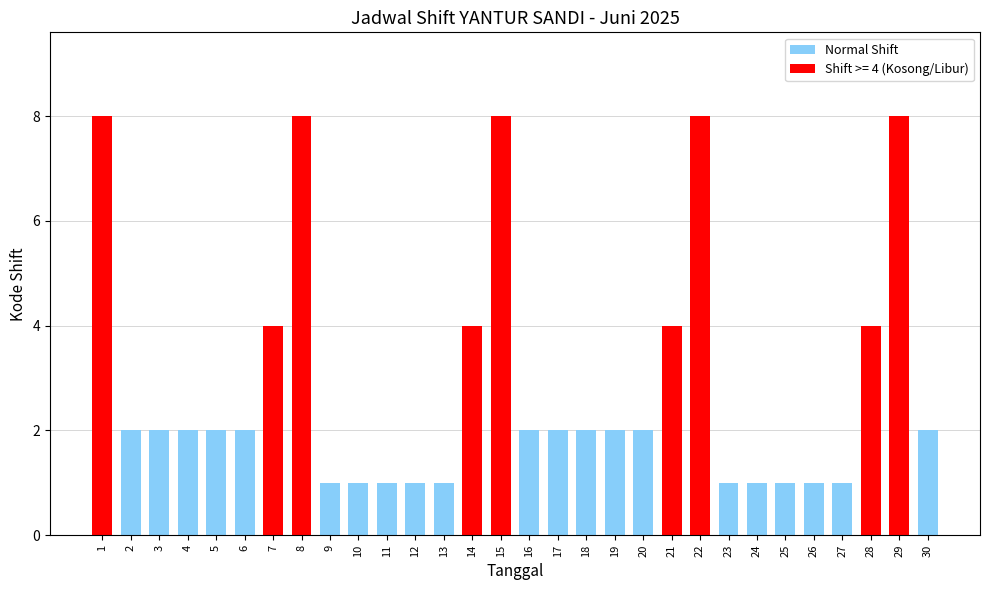

True or false: Normal Shift has a value of 1 at 9.

True